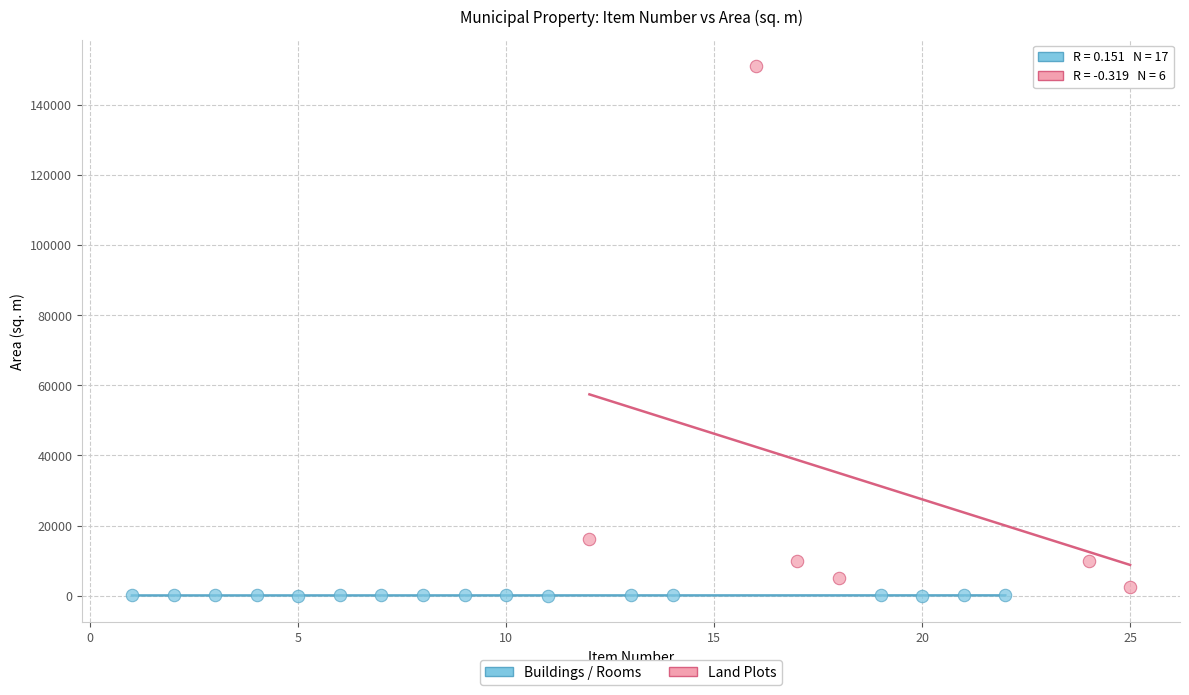

Which series contains the highest Y value?

Land Plots